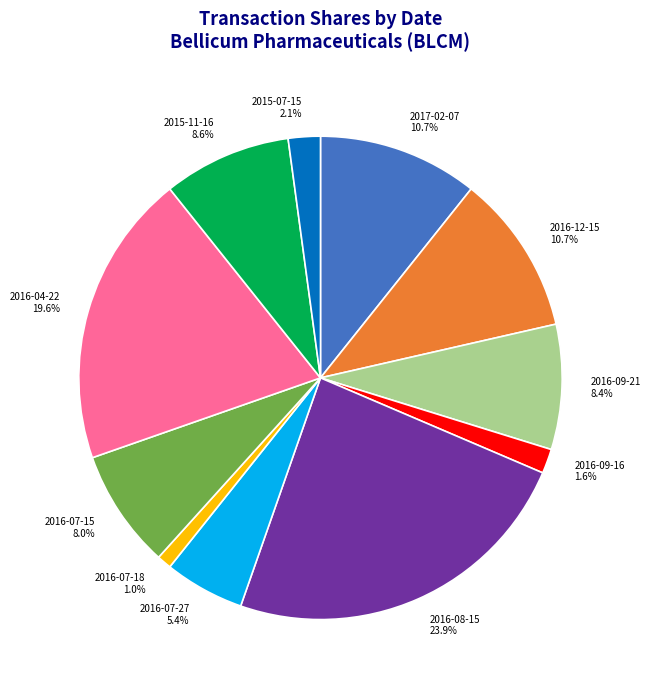

To the nearest percent, what is the combined percentage of 2017-02-07 and 2016-04-22?

30%